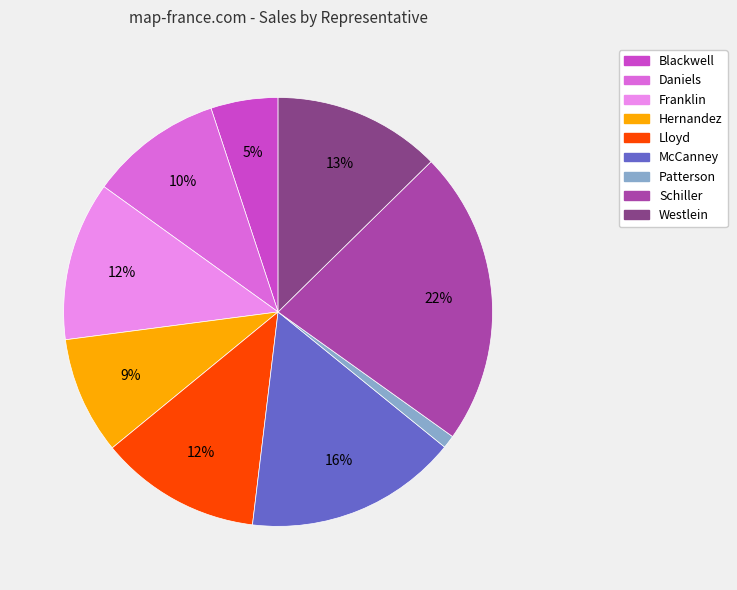

Which slice is the smallest?

Patterson